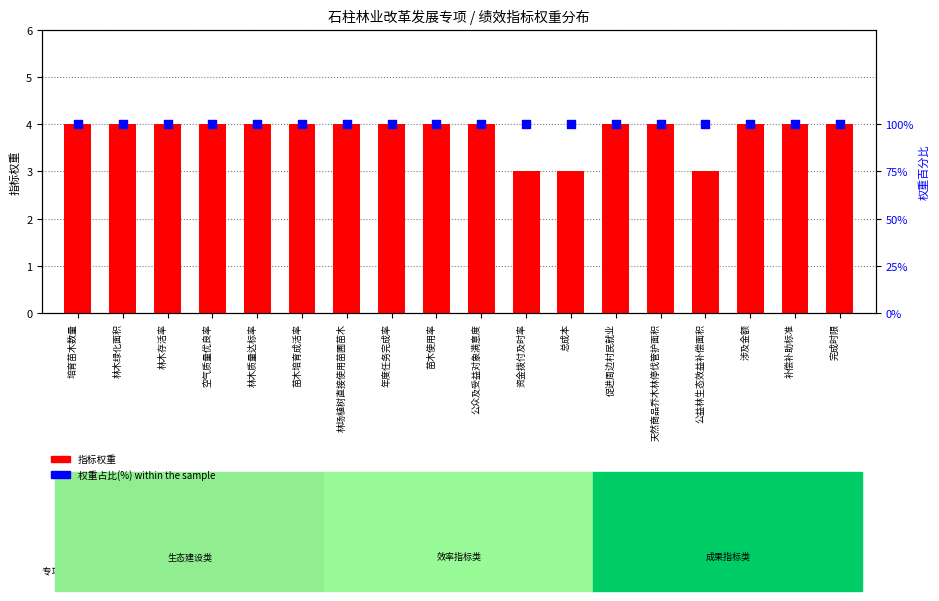

Is the value of 指标权重 at 空气质量优良率 greater than the value of 权重占比(%) at 涉及金额?

No